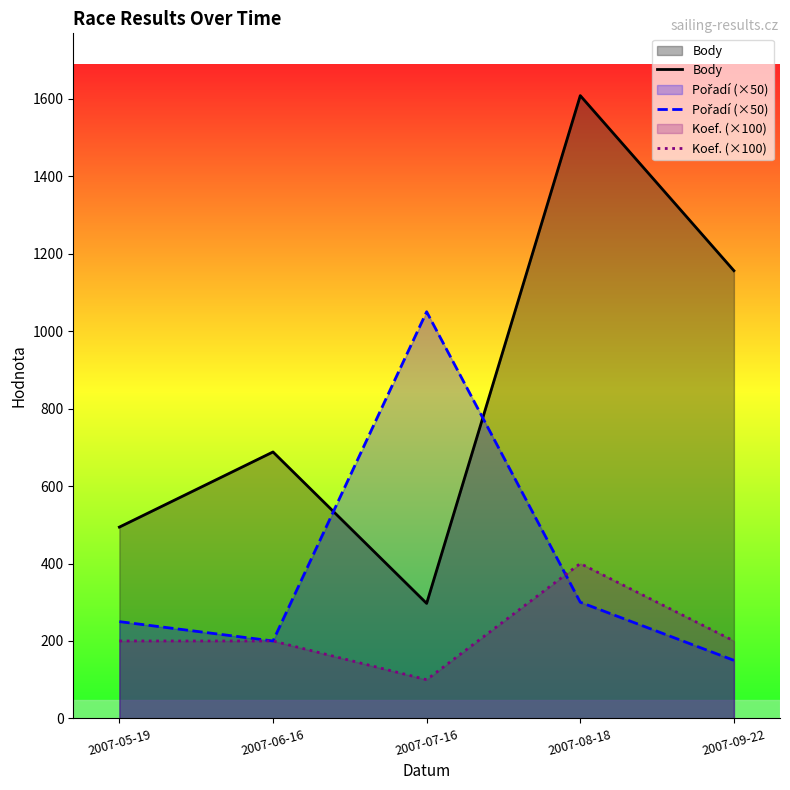

Which category has the highest value in the Body series?

2007-08-18